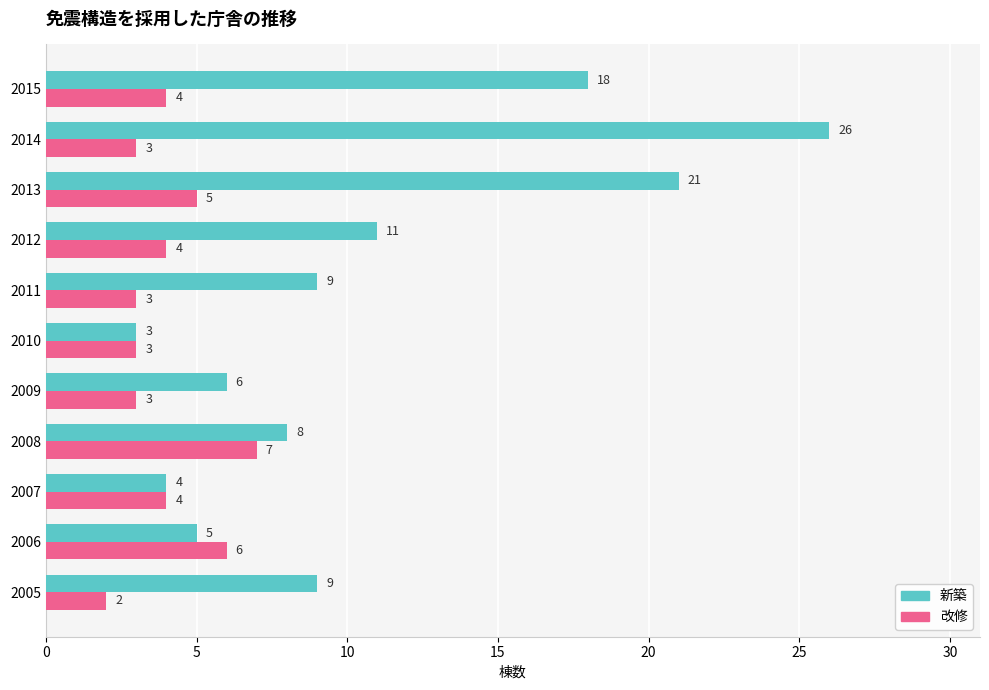

What is the maximum value shown in the chart?

26